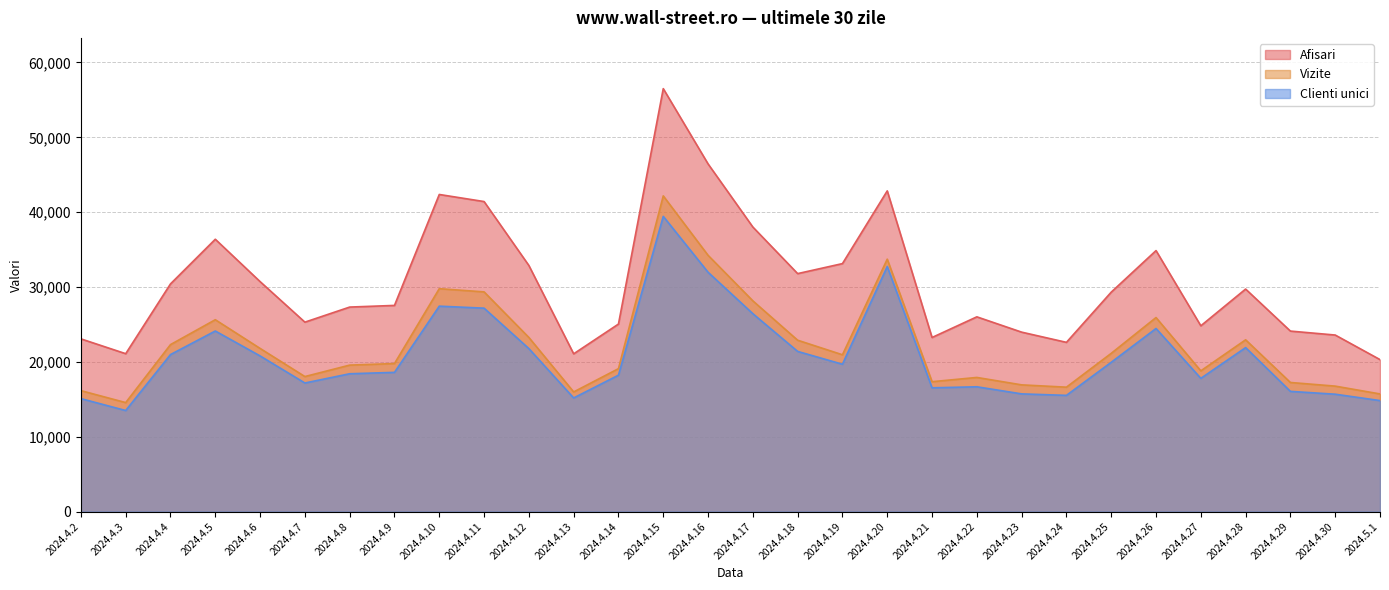

Between 2024.4.20 and 2024.4.28, which series saw the biggest shift?

Afisari